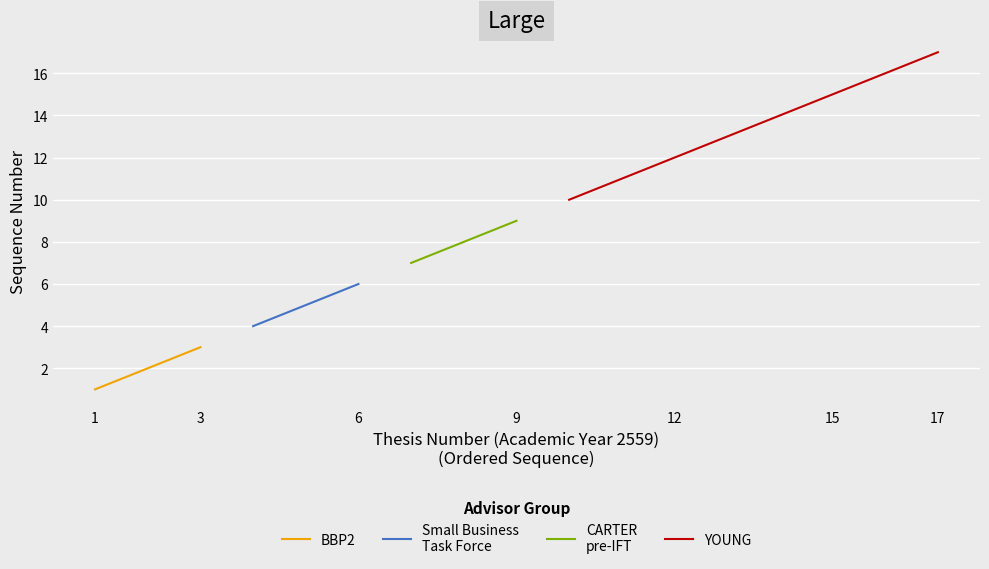

True or false: Small Business Task Force and BBP2 cross at least once.

False